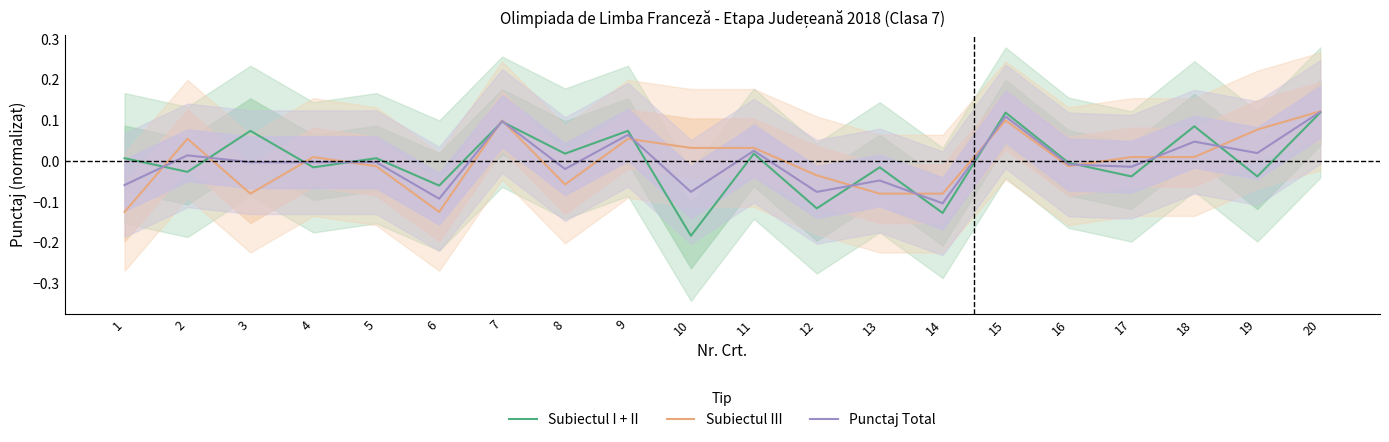

What is the value of the Subiectul III point at the 15th from the left?

0.1